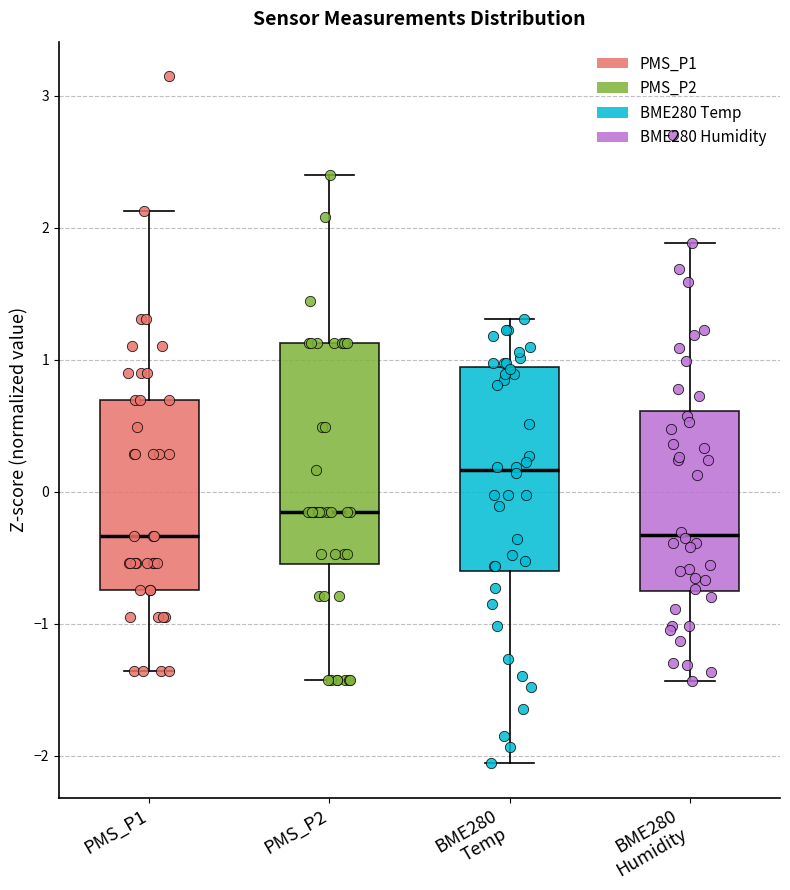

Where does the lower whisker of the box for BME280 Humidity end on the y-axis? The values are not printed on the chart, so give them approximately, as read against the axis.

-1.4